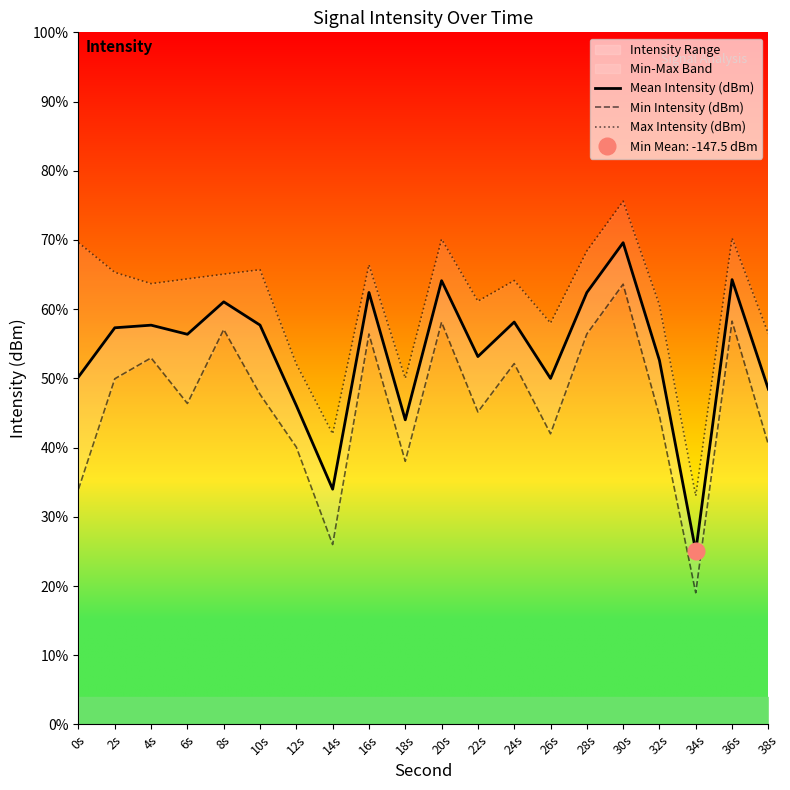

Is the value of Mean Intensity (dBm) at 22s greater than the value of Max Intensity (dBm) at 34s?

Yes